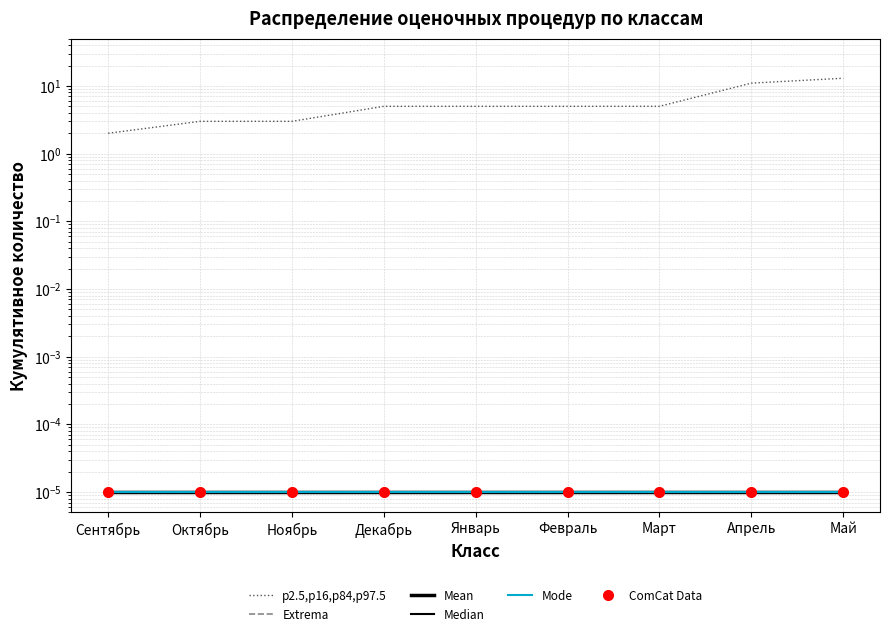

At Январь, list the series in order from smallest to largest.

Extrema, Mean, Median, Mode, ComCat Data, p2.5,p16,p84,p97.5